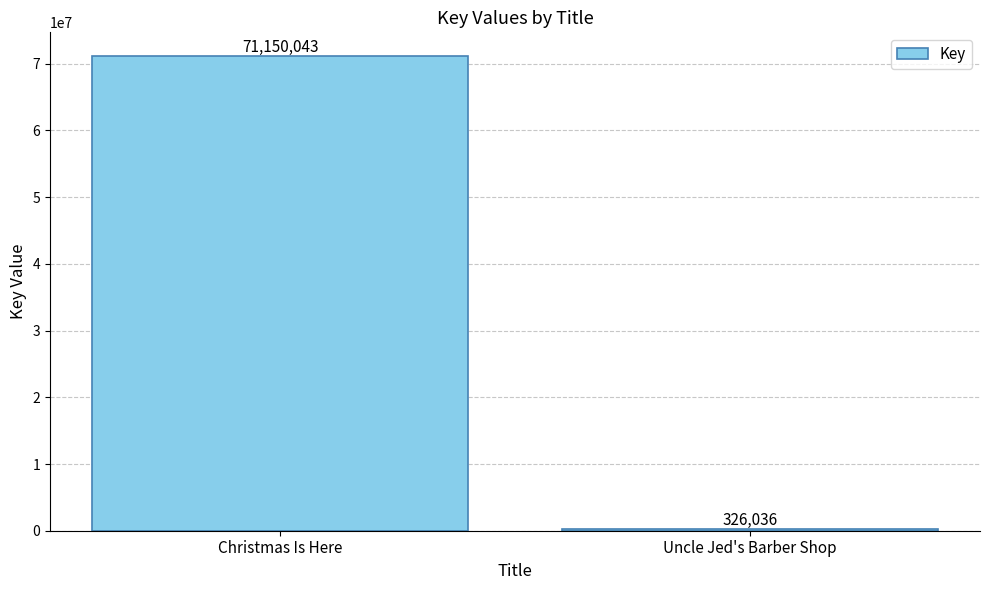

Reading right to left, what are all the values shown in this chart?

Uncle Jed's Barber Shop=326036	Christmas Is Here=71150043